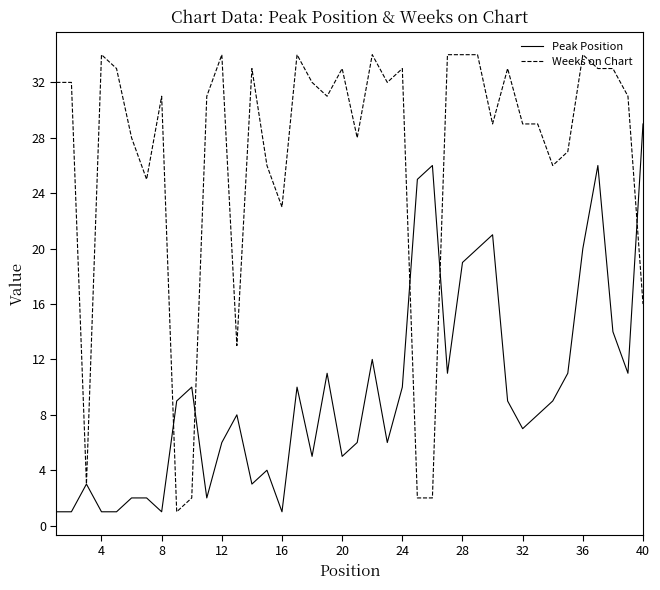

Reading left to right, transcribe all the data shown in this chart.

Peak Position: 1	1	3	1	1	2	2	1	9	10	2	6	8	3	4	1	10	5	11	5	6	12	6	10	25	26	11	19	20	21	9	7	8	9	11	20	26	14	11	29
Weeks on Chart: 32	32	3	34	33	28	25	31	1	2	31	34	13	33	26	23	34	32	31	33	28	34	32	33	2	2	34	34	34	29	33	29	29	26	27	34	33	33	31	16